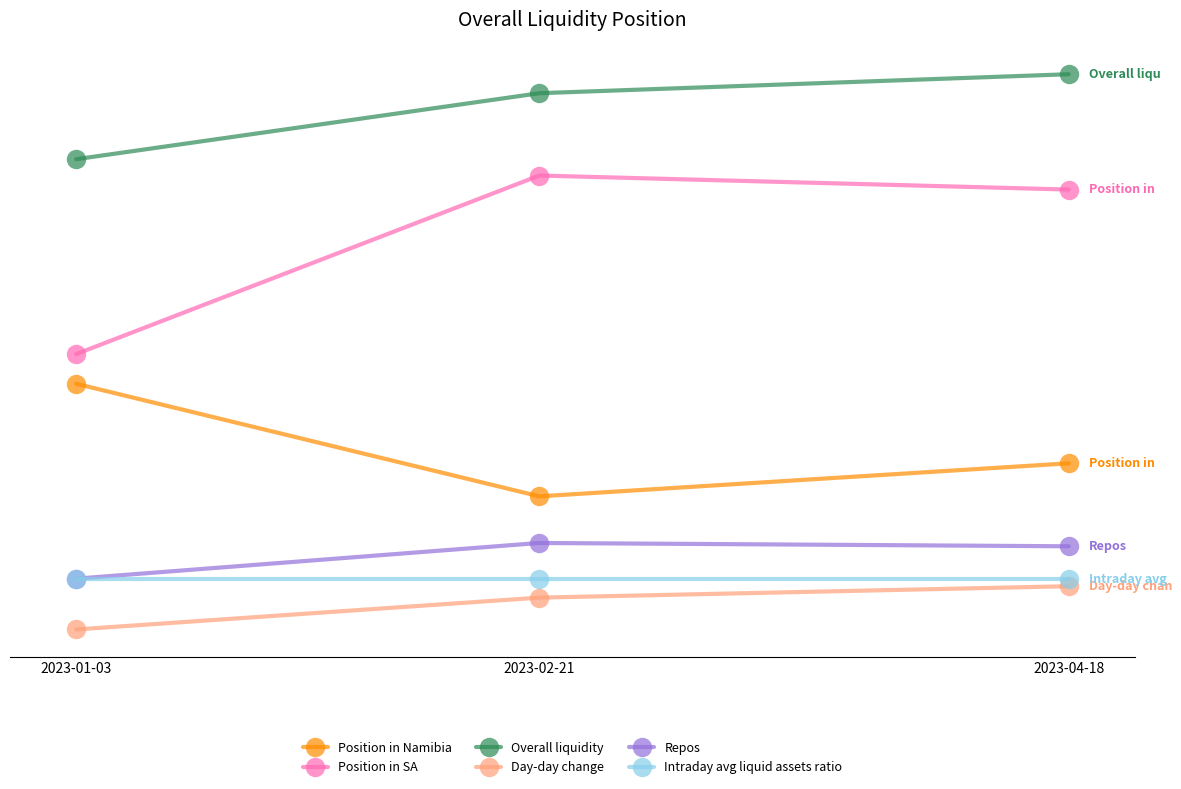

What is the label of the 2nd point from the left?

2023-02-21